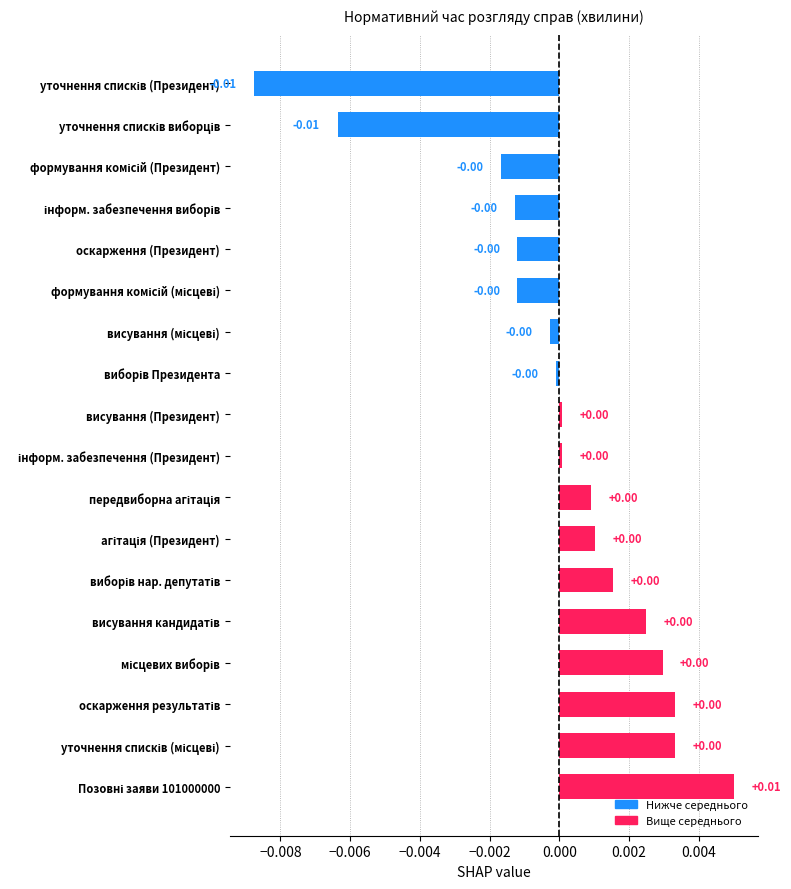

How many bars are there in total?

18